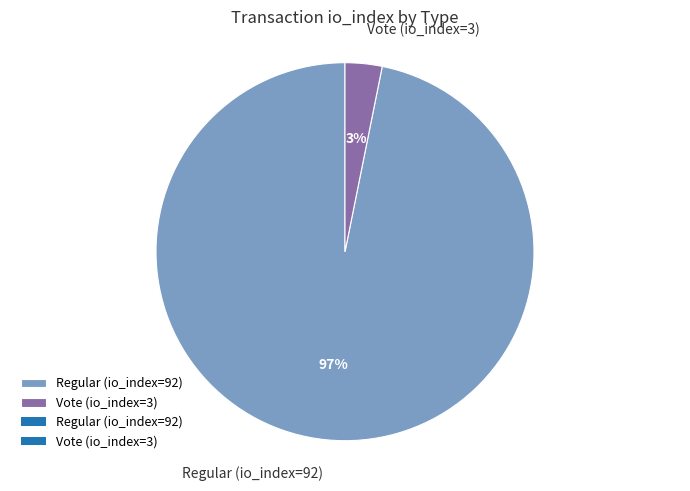

Is Regular (io_index=92) the majority of the pie?

Yes